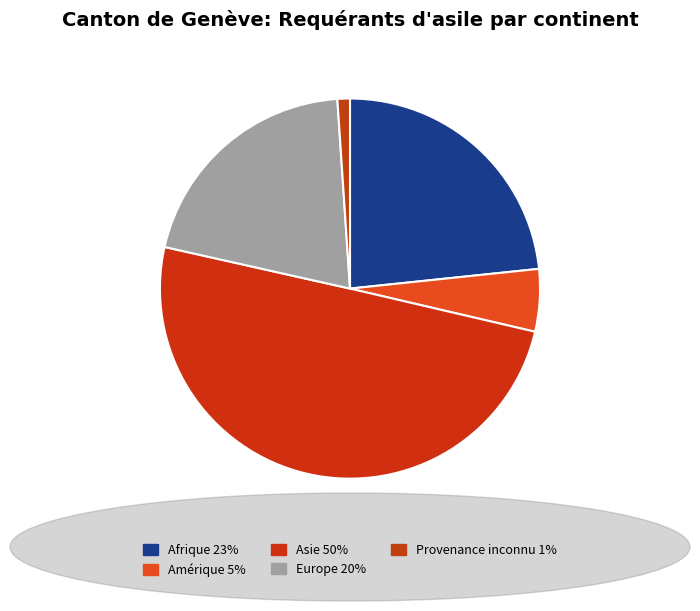

To the nearest percent, what portion does Europe represent?

20%